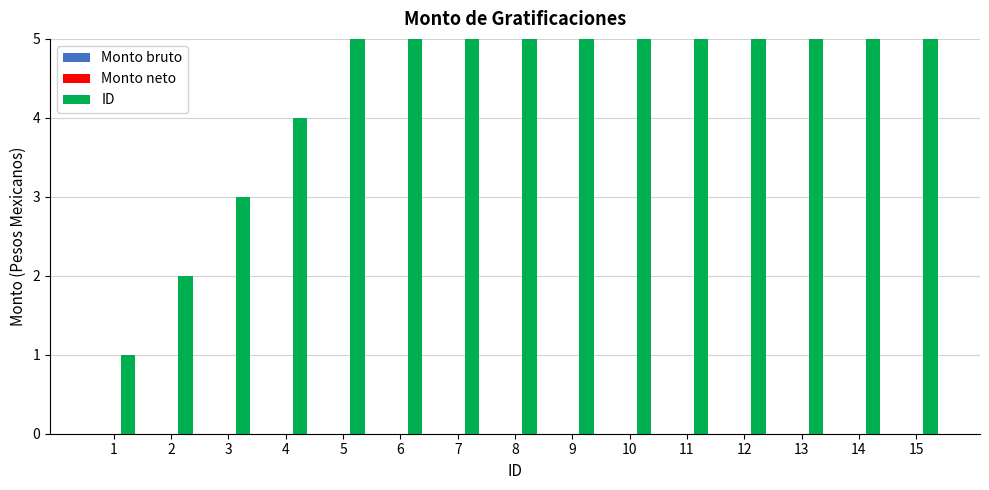

How many bars are there in total?

45